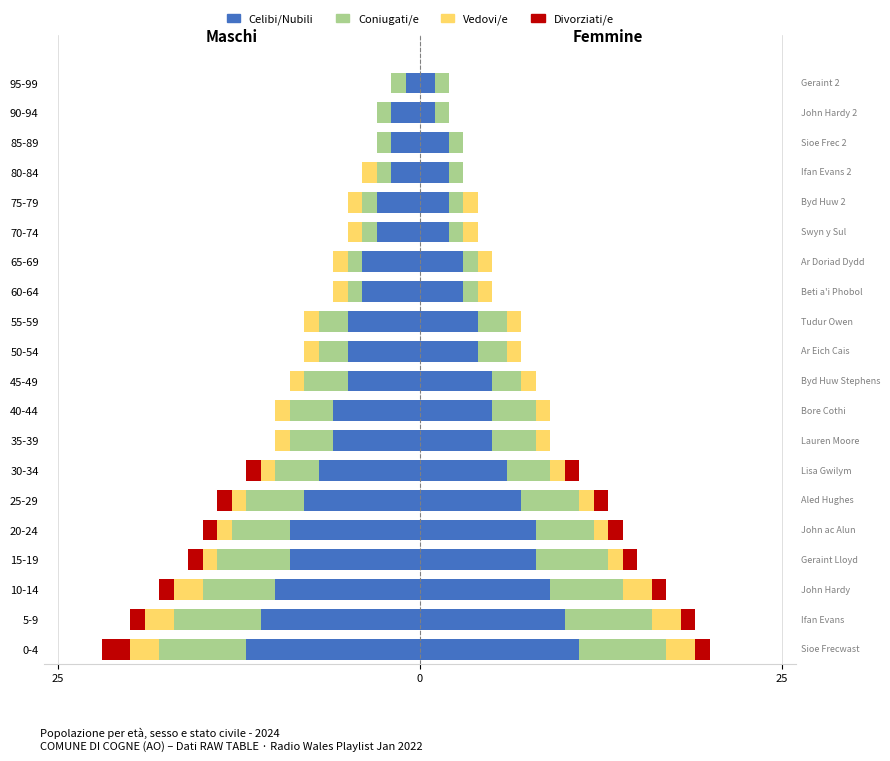

List the series in order of their peak value, lowest first.

Celibi/Nubili, Coniugati/e, Vedovi/e, Divorziati/e